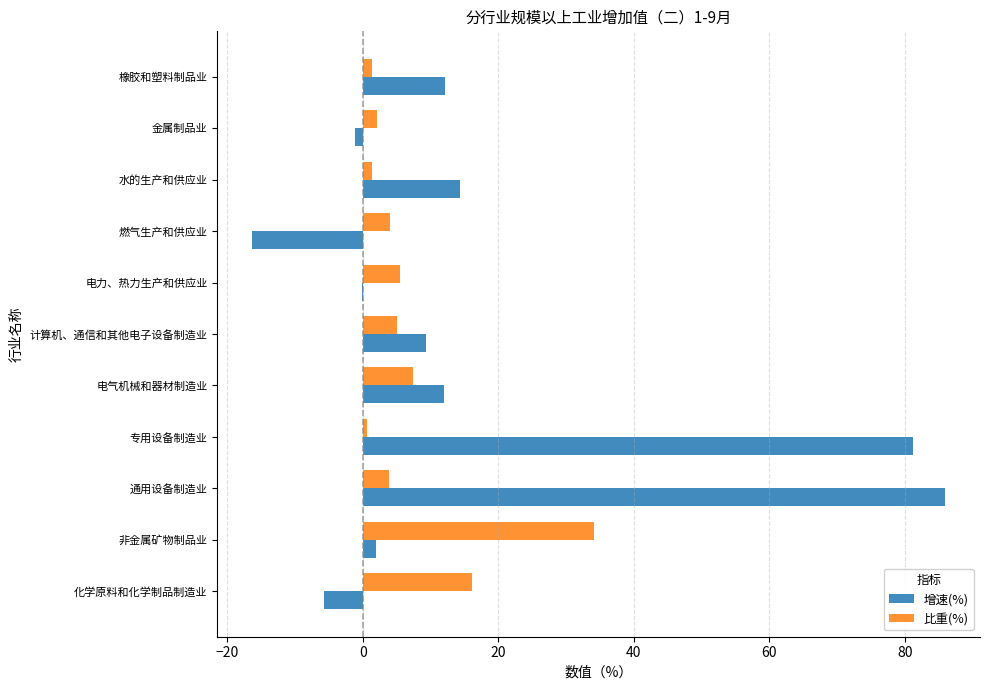

The value of 比重(%) at 电力、热力生产和供应业 is 5.6. True or false?

True